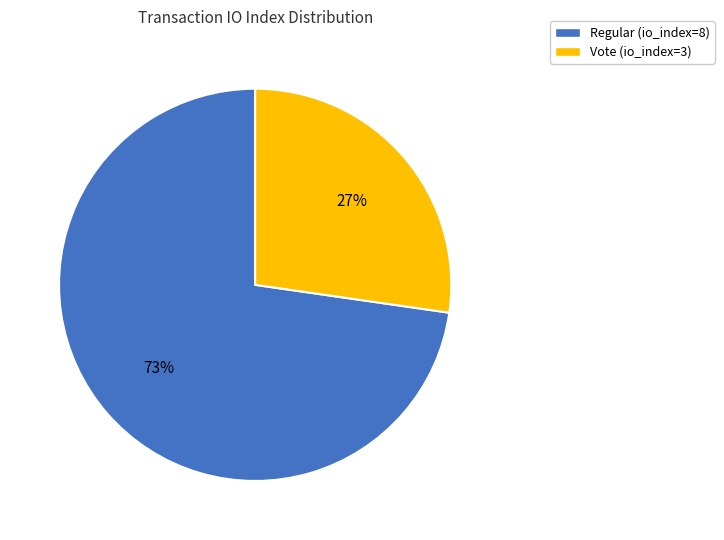

Is there any slice that represents more than half of the pie?

Yes